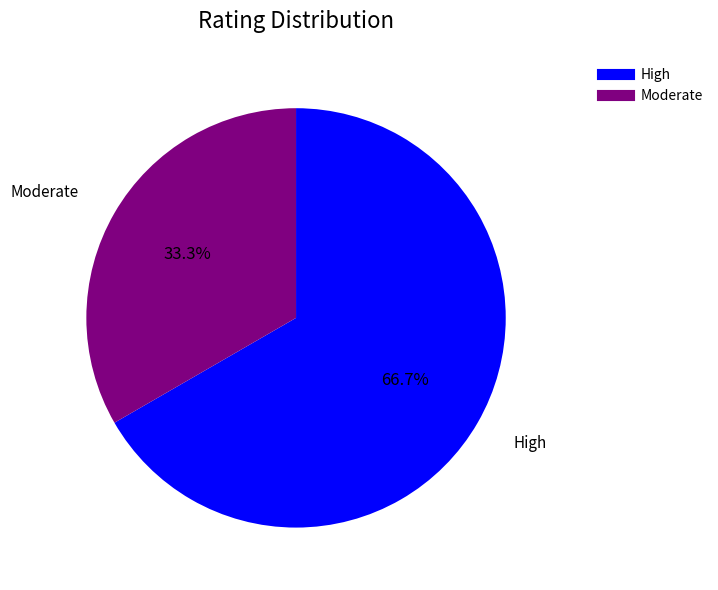

Is there a majority slice in this chart?

Yes